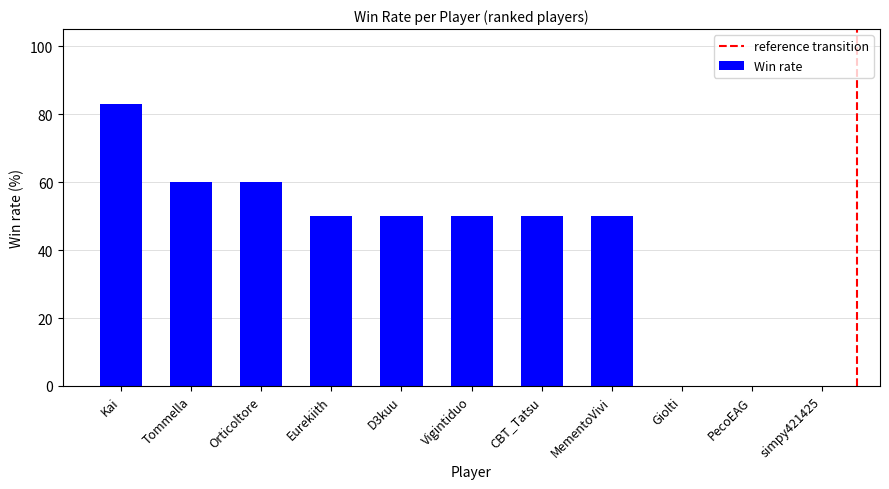

What is the sum of all values?

453